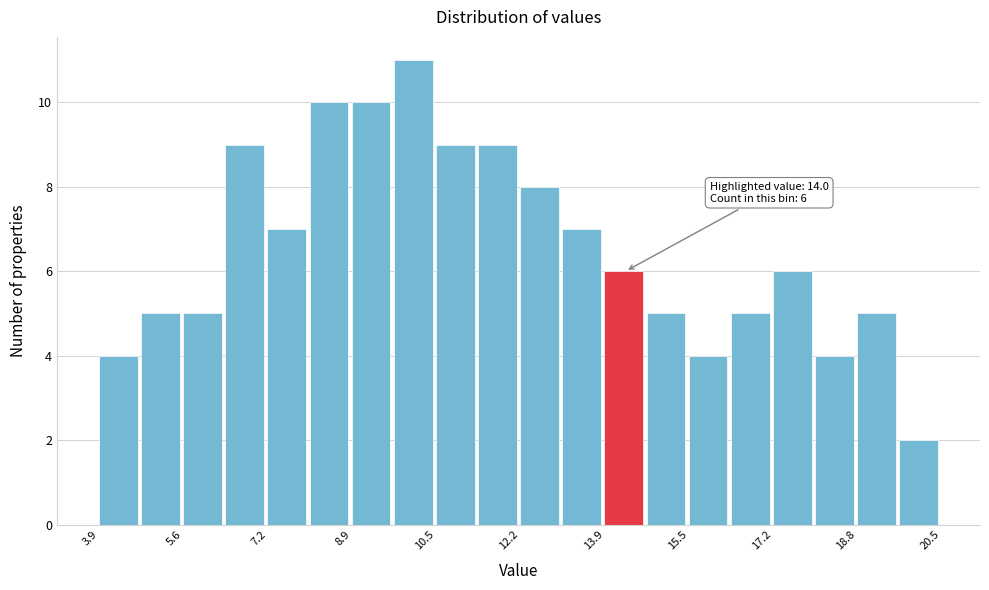

Over which range of the x-axis is the bar tallest?

9.8 to 10.6